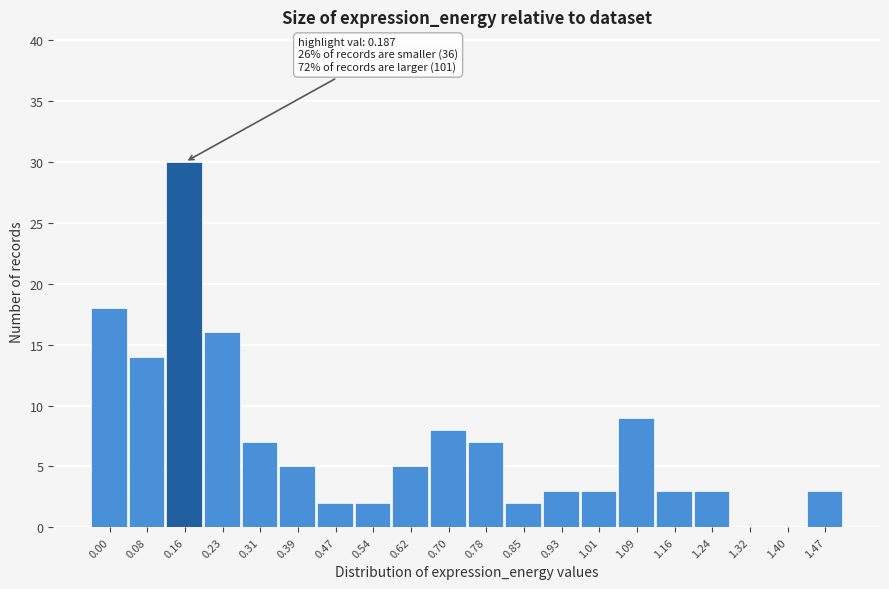

Reading left to right, extract all data points from this chart.

0.00=18	0.08=14	0.16=30	0.23=16	0.31=7	0.39=5	0.47=2	0.54=2	0.62=5	0.70=8	0.78=7	0.85=2	0.93=3	1.01=3	1.09=9	1.16=3	1.24=3	1.32=0	1.40=0	1.47=3